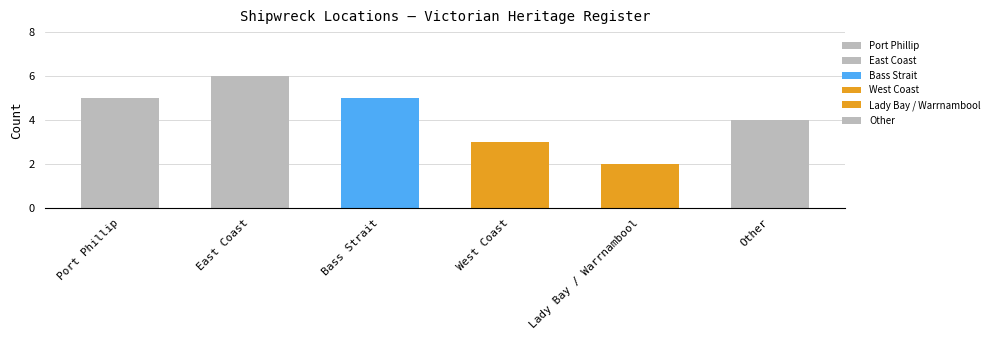

Is it true that the value at Other is 4?

True